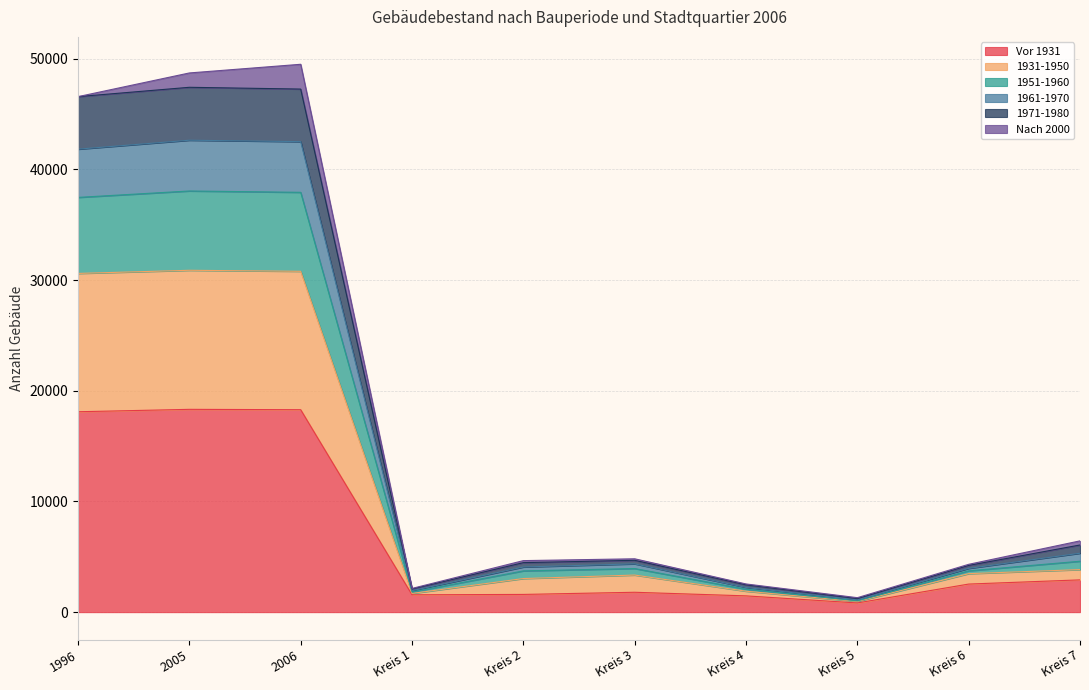

Which category has the lowest value in the 1971-1980 series?

Kreis 5